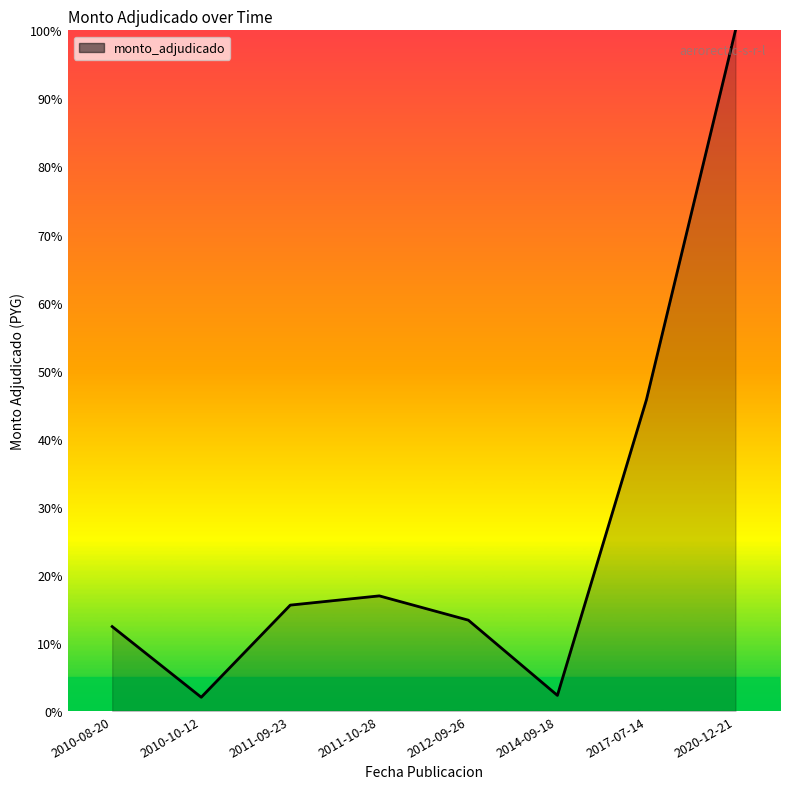

True or false: the data shows 100.0 at 2020-12-21.

True